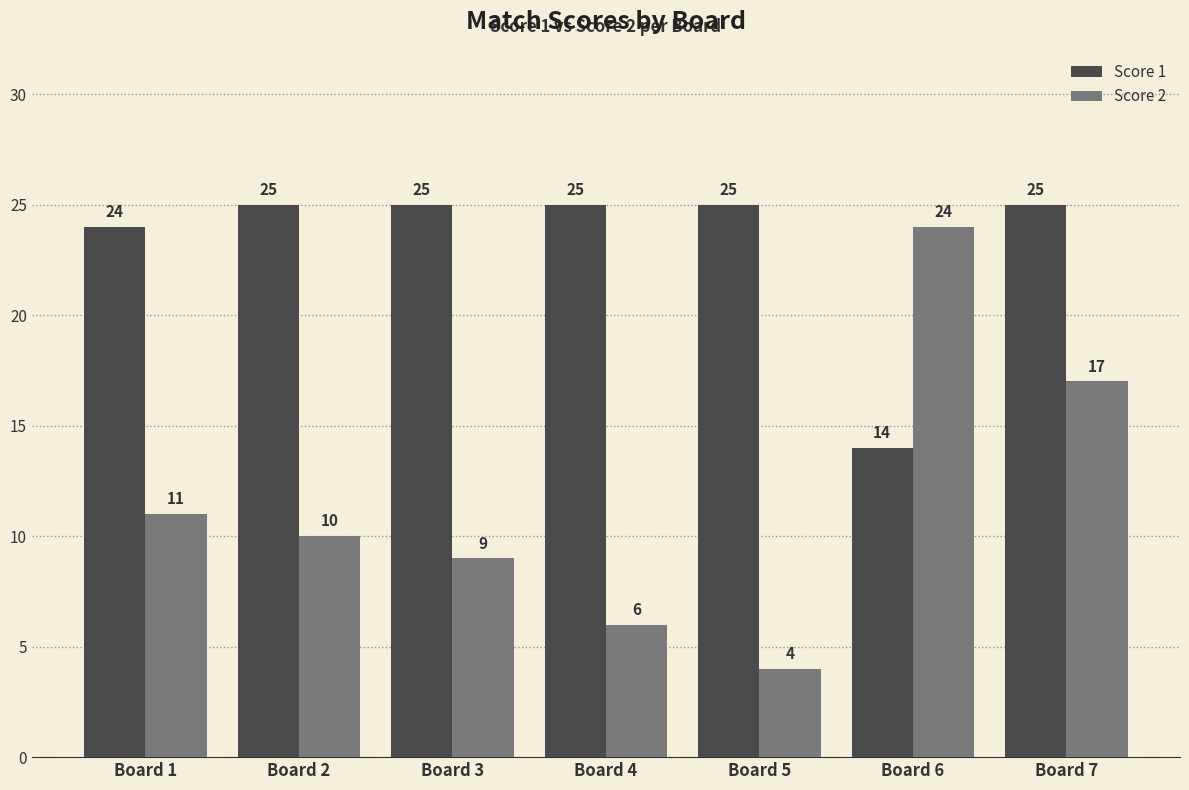

What is the value of the Score 2 bar at the 2nd from the left?

10